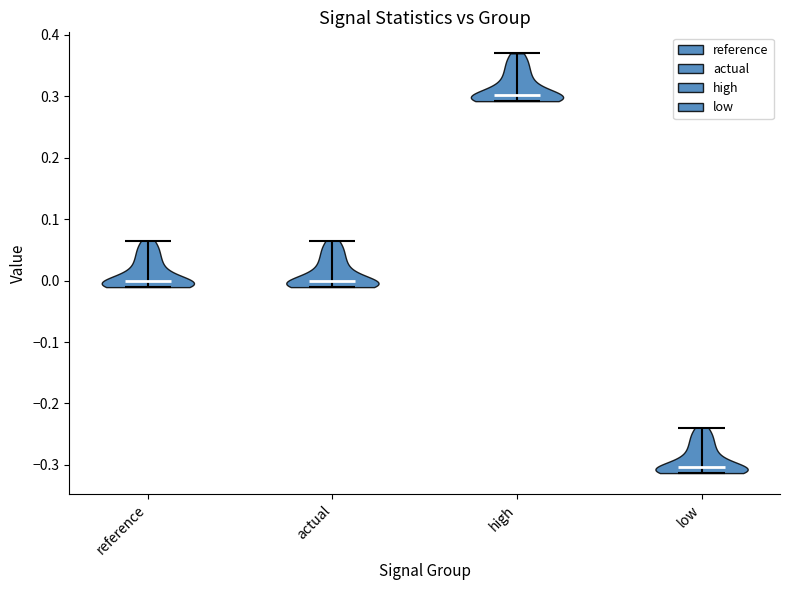

What is the lowest point the violin for high reaches on the y-axis? The values are not printed on the chart, so give them approximately, as read against the axis.

0.29